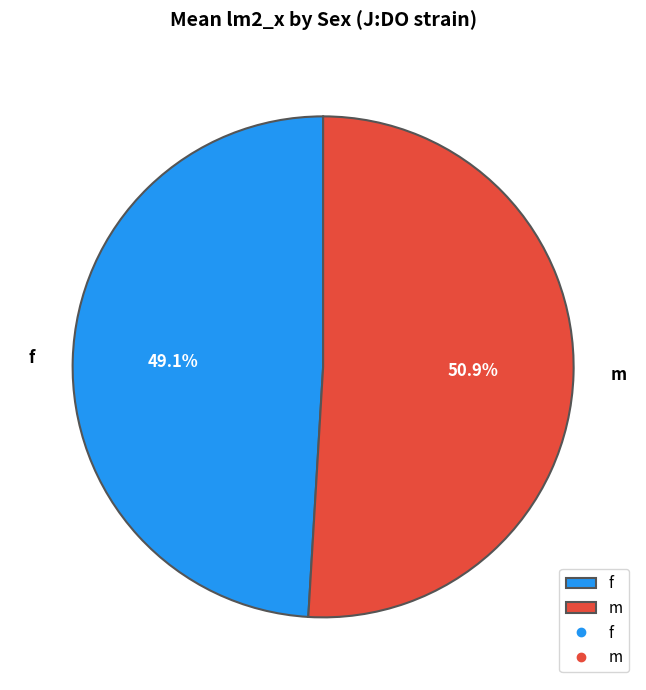

True or false: f accounts for 49% of the total.

True